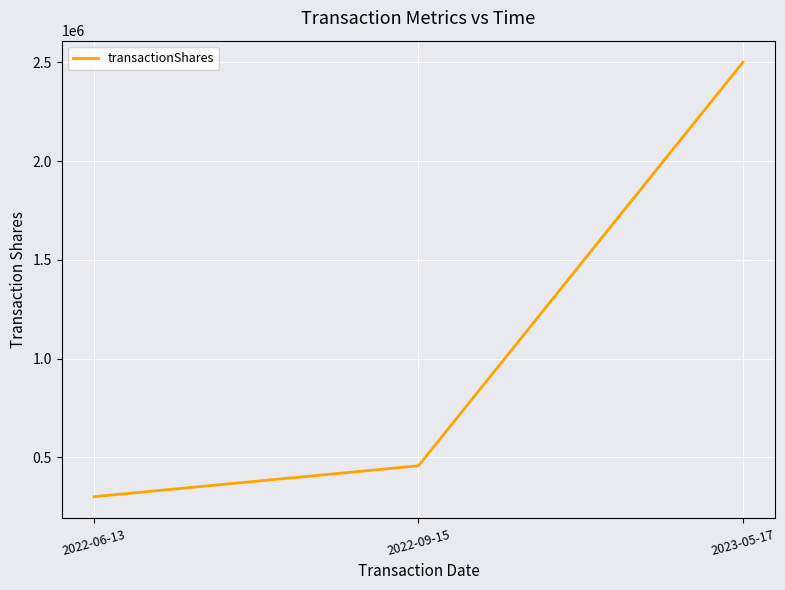

Is this an area chart (filled region under the line)?

No